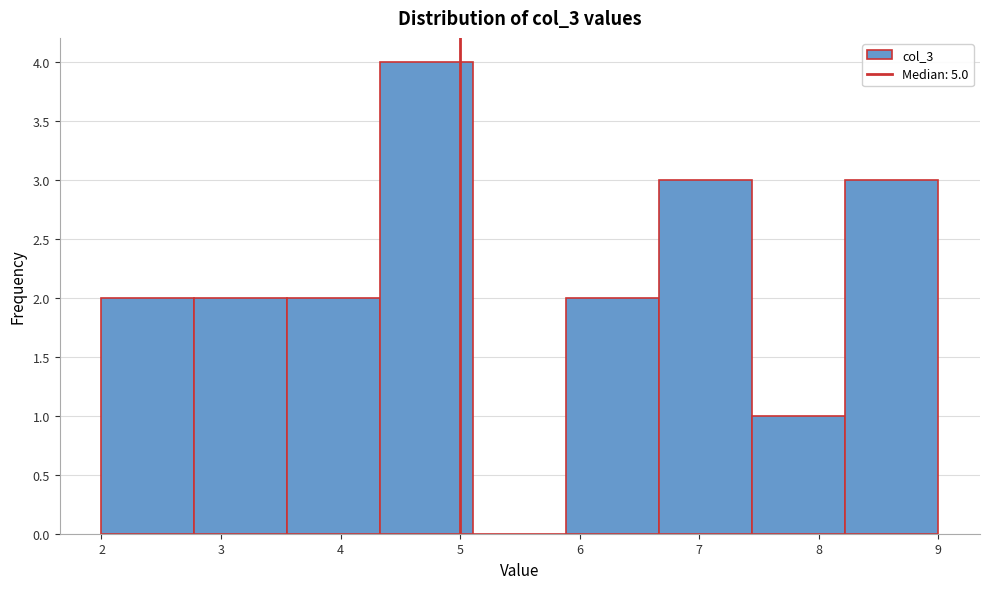

Which range on the x-axis has the tallest bar?

4.3 to 5.1